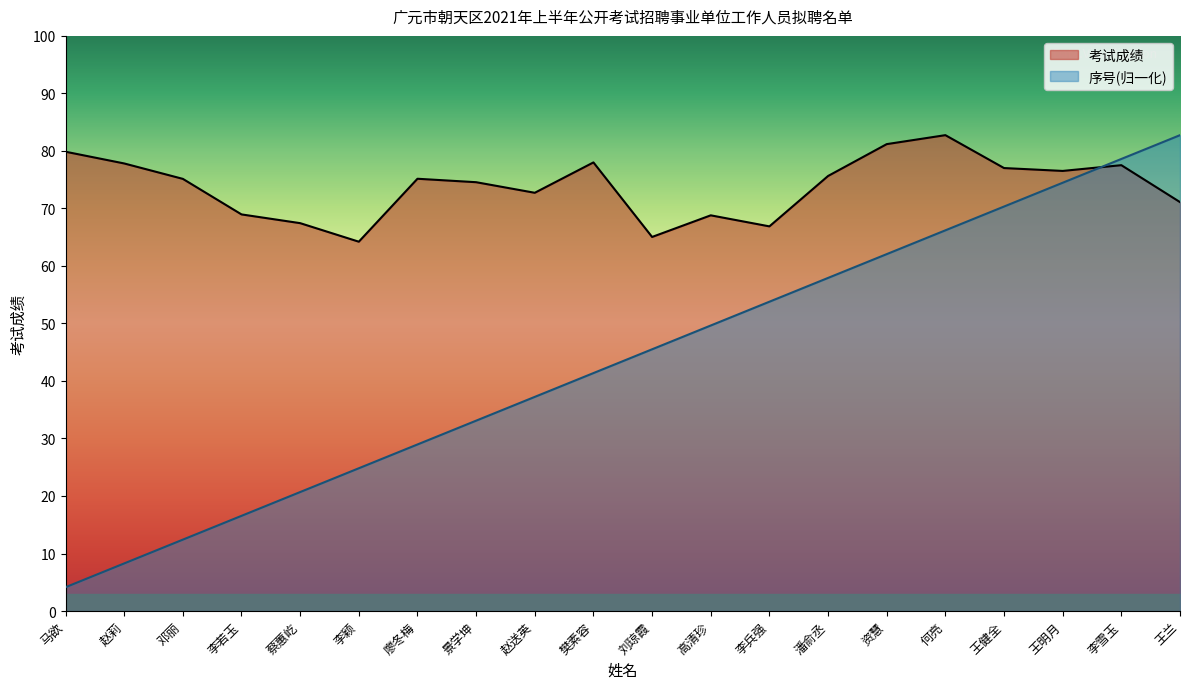

Does the chart display data point markers on the line(s)?

No